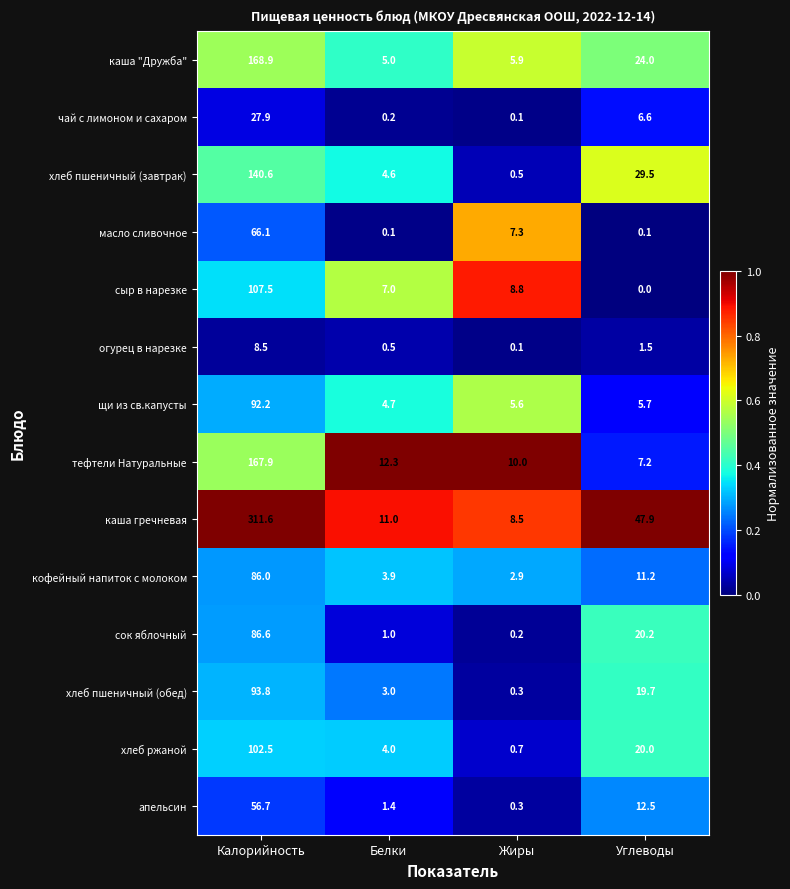

What is the sum of all сок яблочный values?

108.0